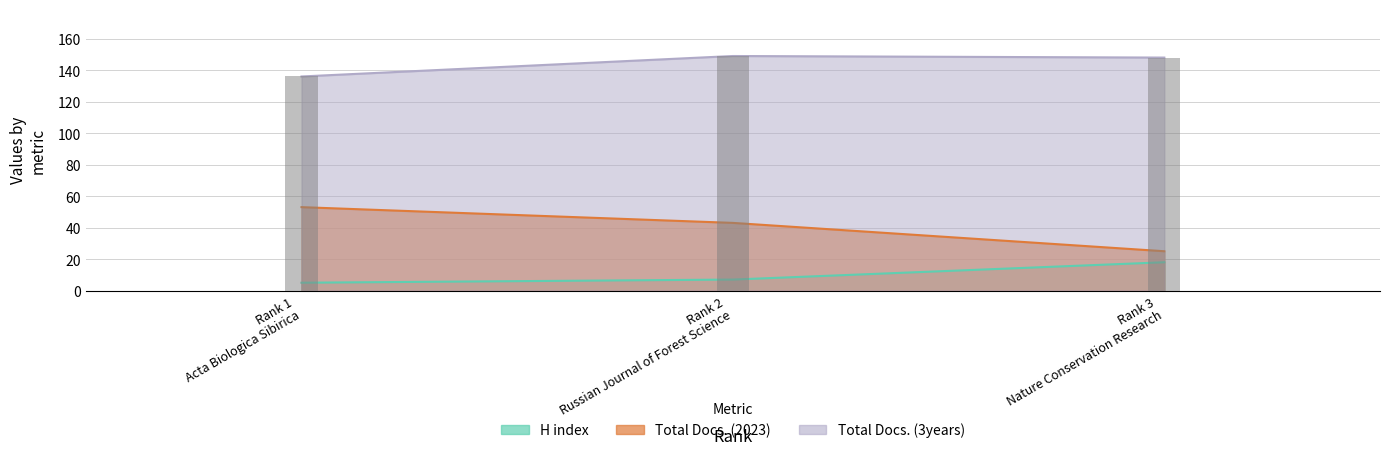

Where does the H index series first go above 7?

Rank 3
Nature Conservation Research